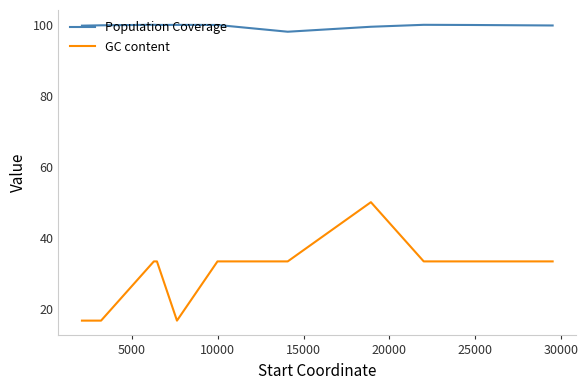

What is the minimum value for GC content?

16.7